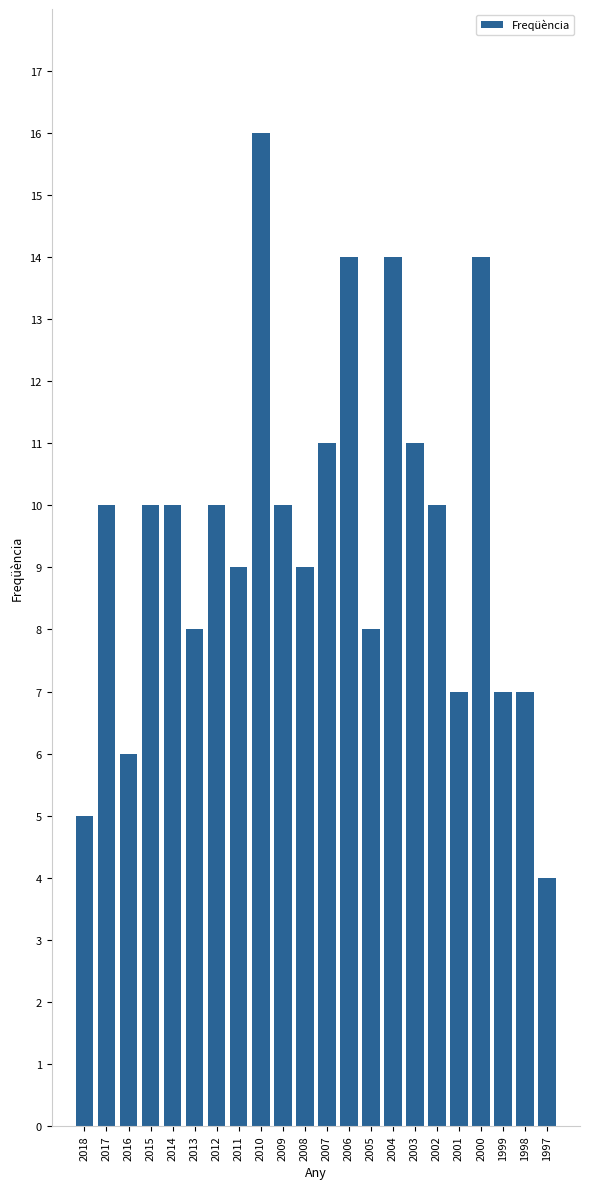

True or false: the data shows 3 at 2005.

False